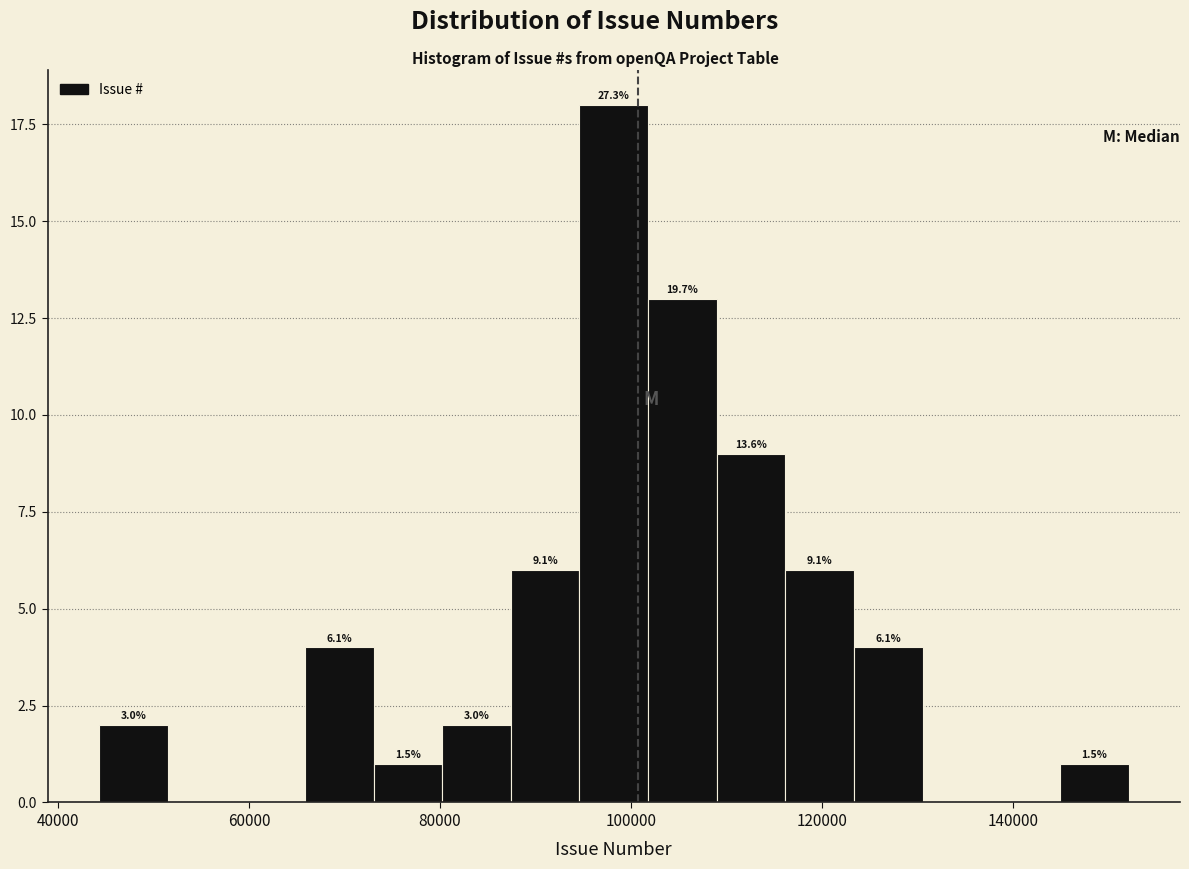

Around what value on the x-axis is the tallest bar? Give the approximate position of its centre, as read against the axis.

98000